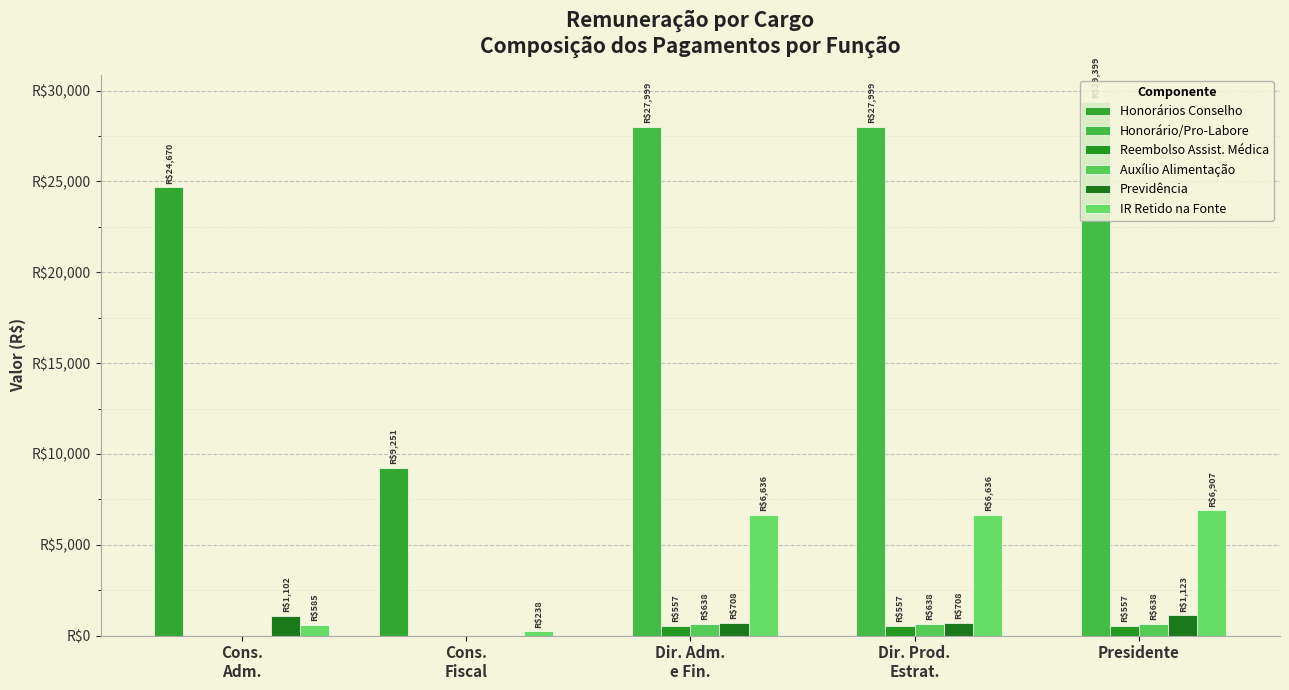

At which category is the sum across all series the highest?

Presidente